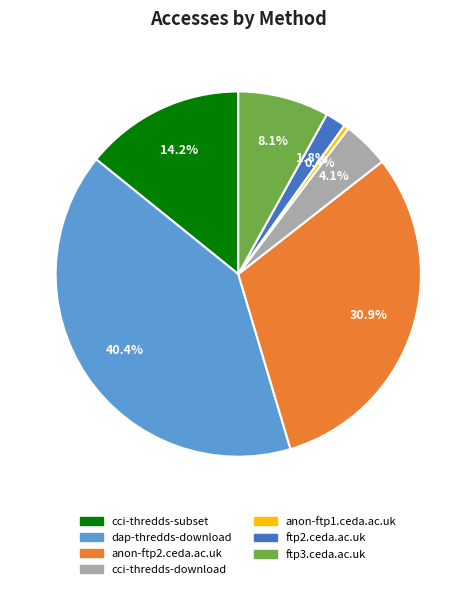

What is the largest slice in the pie chart?

dap-thredds-download